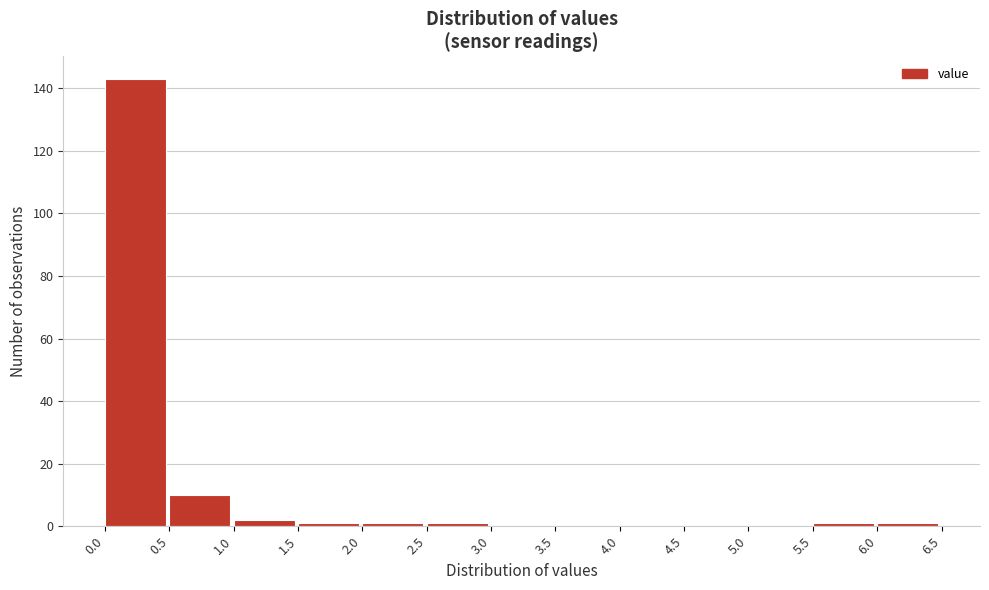

Reading left to right, transcribe this chart: for each bar, give the range it covers on the x-axis and its height. The values are not printed on the chart, so give them approximately, as read against the axis.

0.0 to 0.5: 144
0.5 to 1.0: 10
1.0 to 1.5: 2
1.5 to 2.0: under 2
2.0 to 2.5: under 2
2.5 to 3.0: under 2
3.0 to 3.5: 0
3.5 to 4.0: 0
4.0 to 4.5: 0
4.5 to 5.0: 0
5.0 to 5.5: 0
5.5 to 6.0: under 2
6.0 to 6.5: under 2